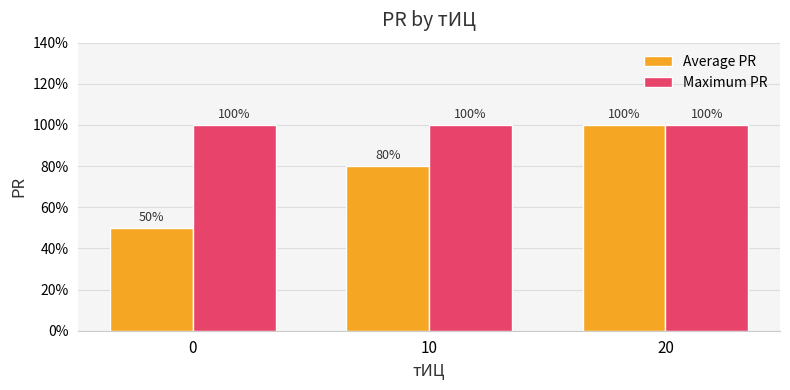

Are the bars horizontal?

No